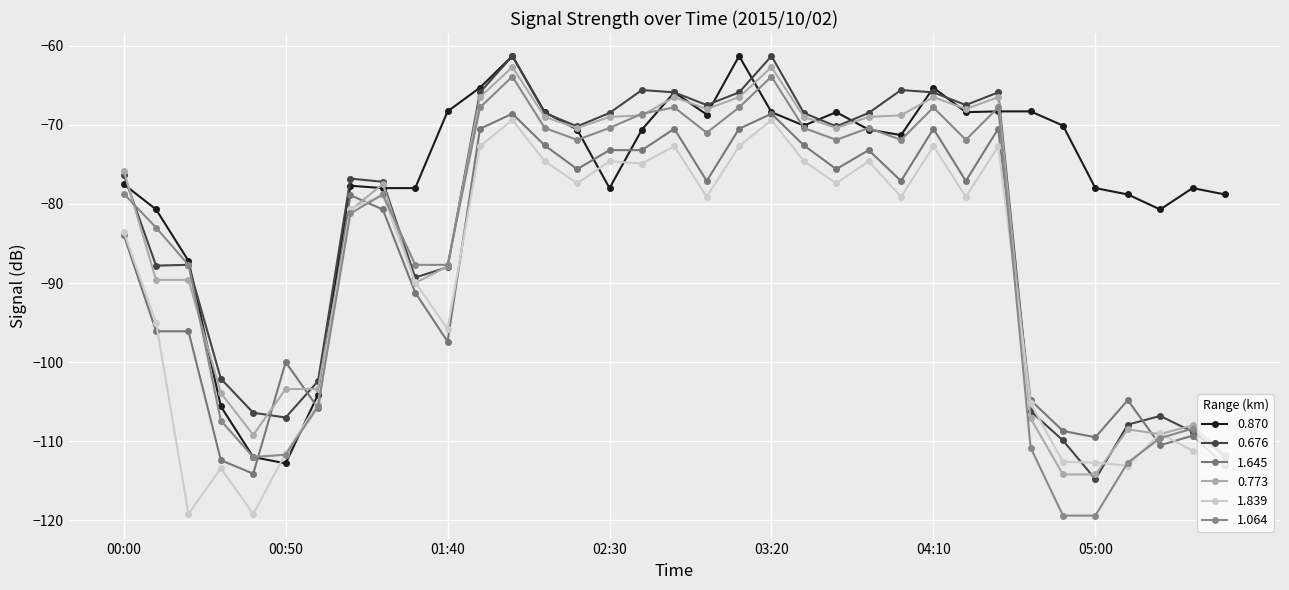

What is the value of the 0.773 point at the 26th from the left?

-66.5